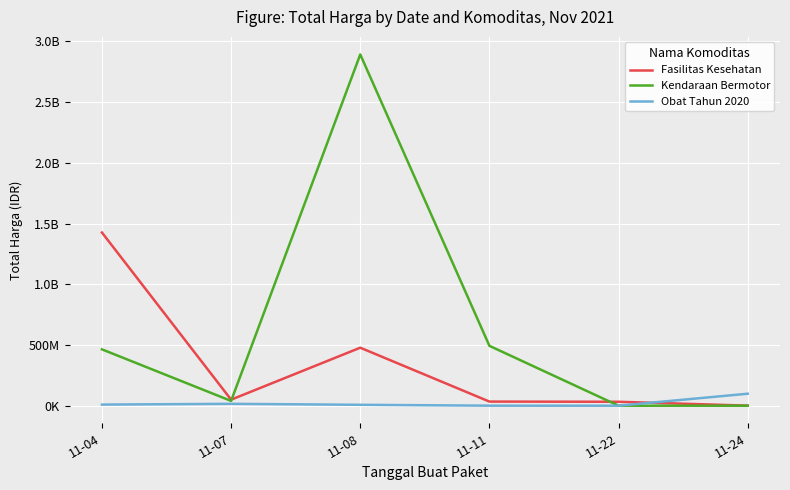

At which label is Fasilitas Kesehatan closest to 713222887?

11-08